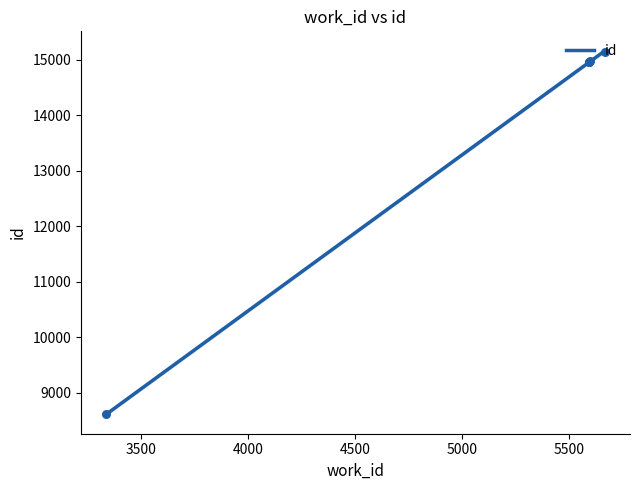

Which has a higher value, 5594 or 3336?

5594